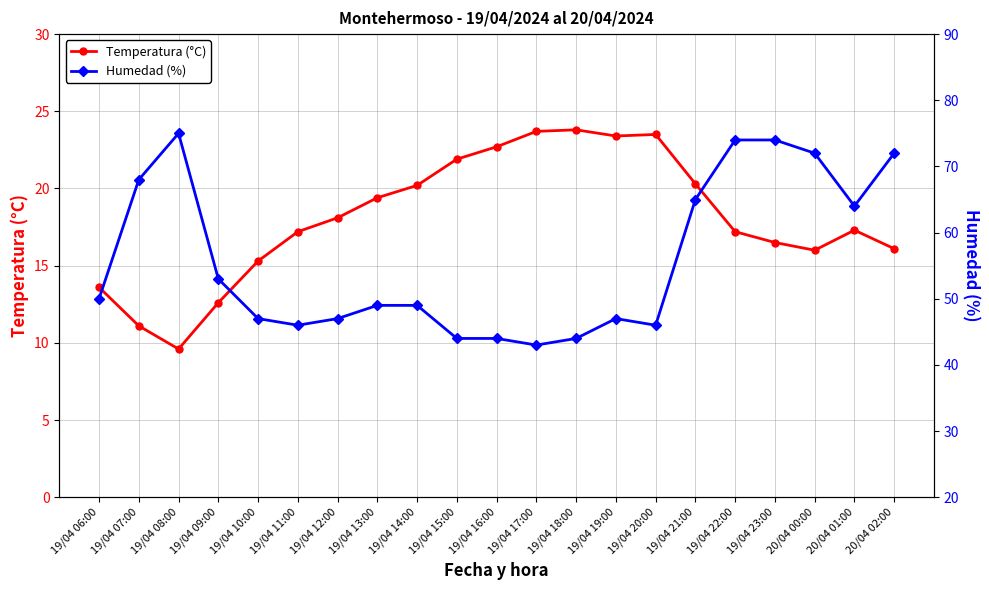

True or false: Temperatura (°C) and Humedad (%) cross at least once.

False